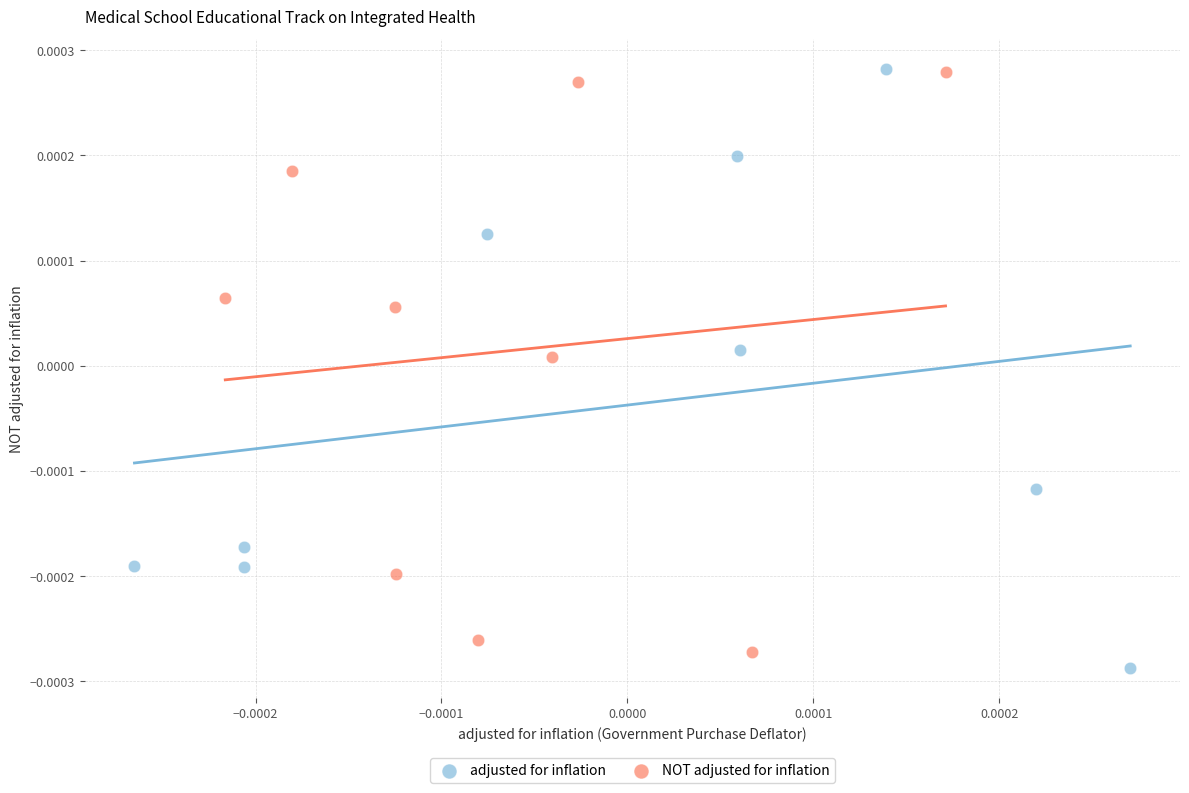

Which series contains the lowest Y value?

adjusted for inflation